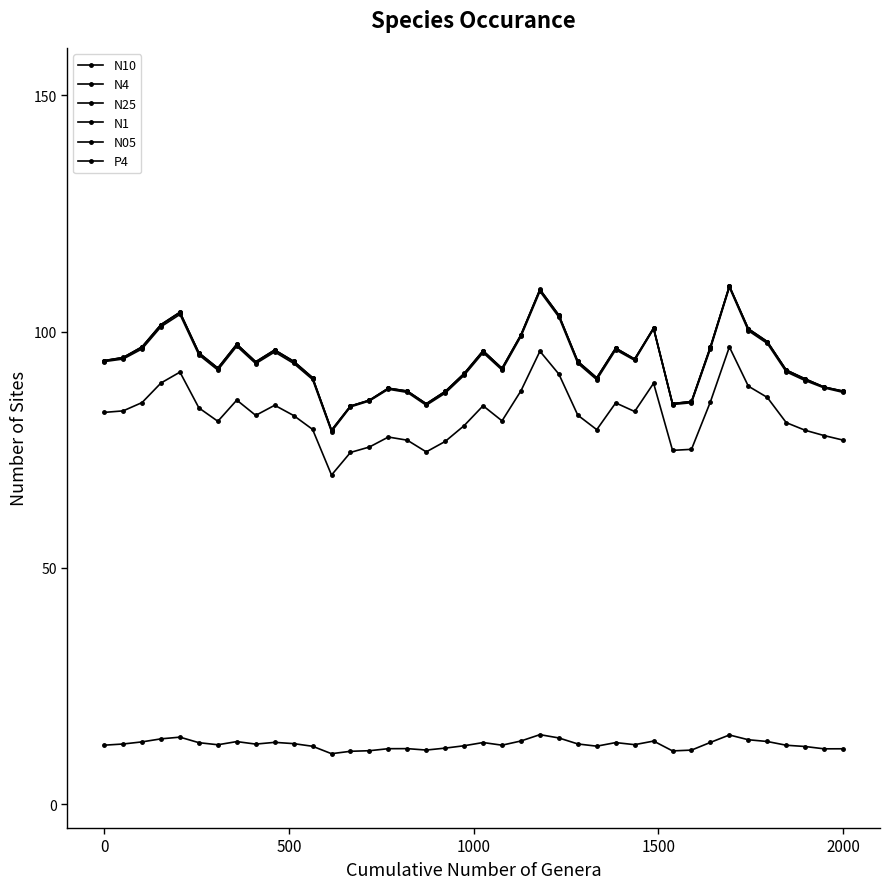

How many lines are shown in the chart?

6